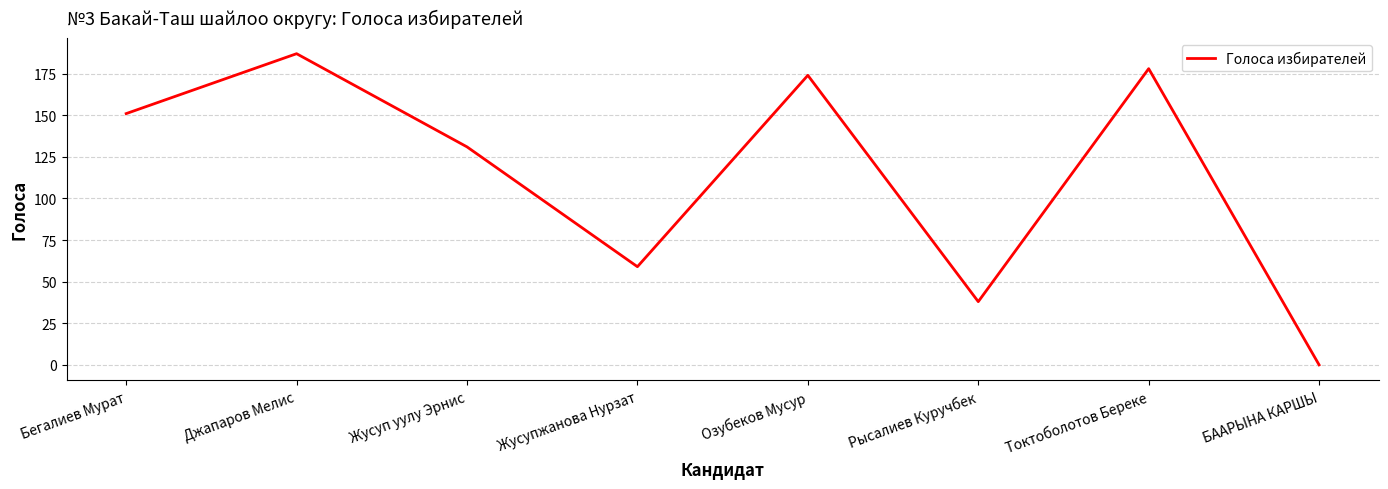

Rank the categories by value from lowest to highest.

БААРЫНА КАРШЫ, Рысалиев Куручбек, Жусупжанова Нурзат, Жусуп уулу Эрнис, Бегалиев Мурат, Озубеков Мусур, Токтоболотов Береке, Джапаров Мелис